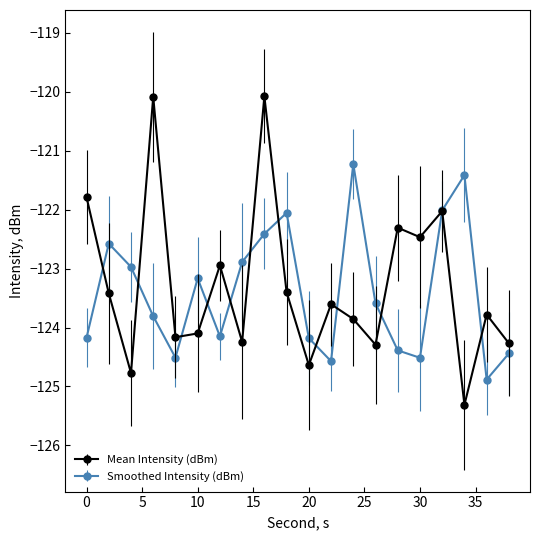

How many lines are shown in the chart?

2